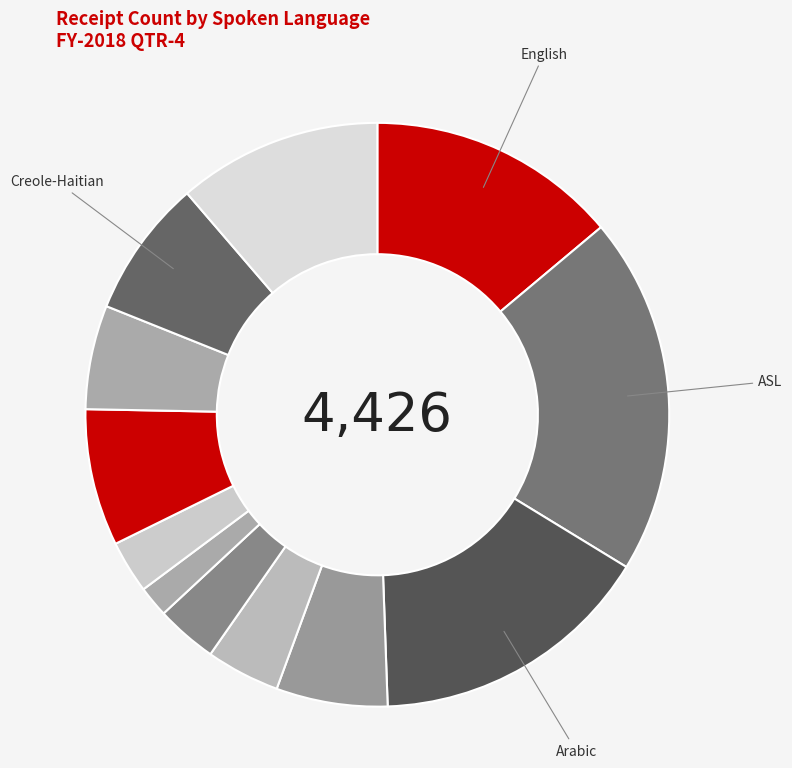

Is there a majority slice in this chart?

No